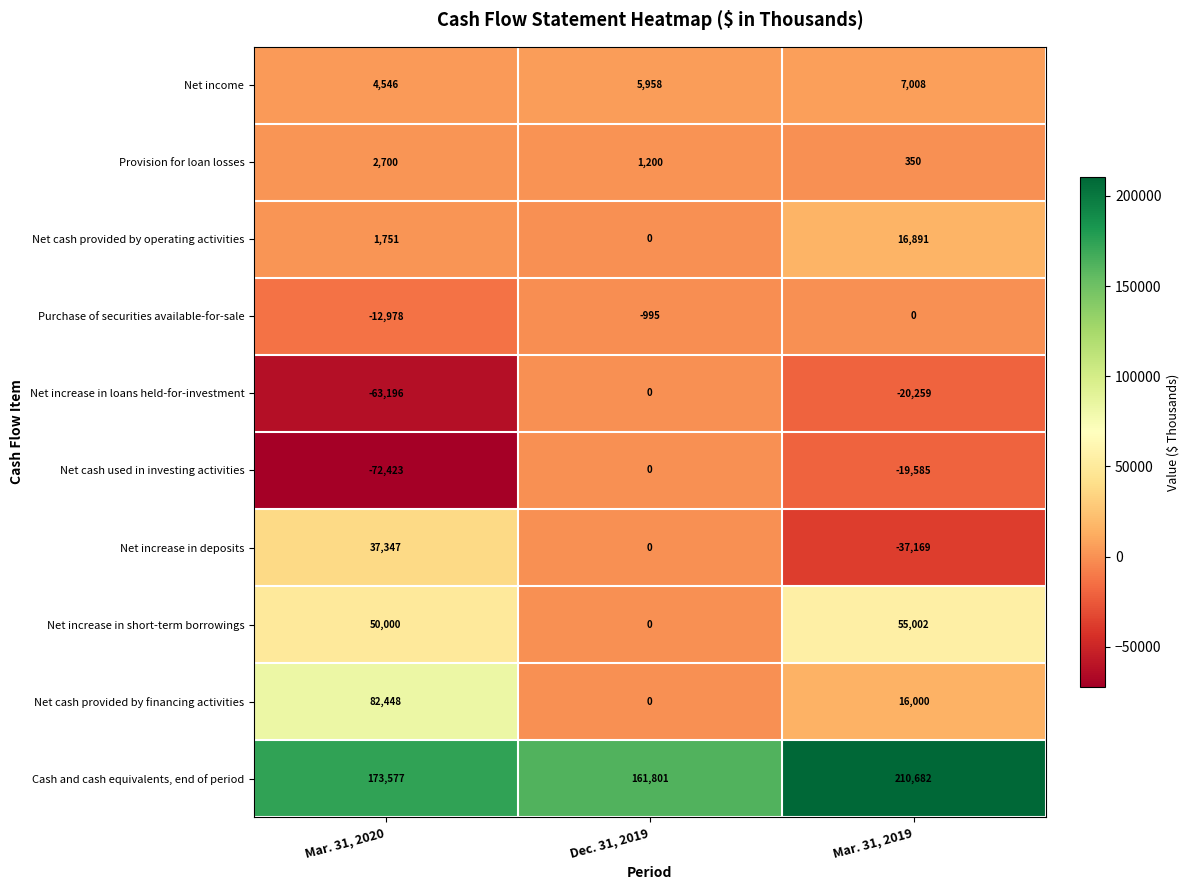

Which series has the largest total across all categories?

Cash and cash equivalents, end of period